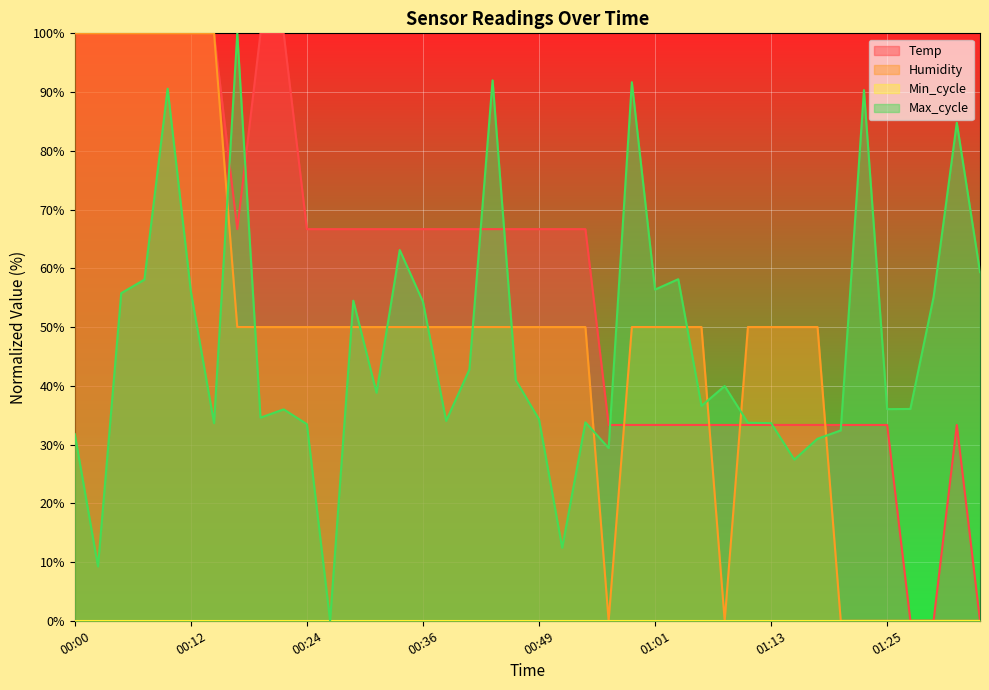

How many values in Max_cycle are above zero?

39